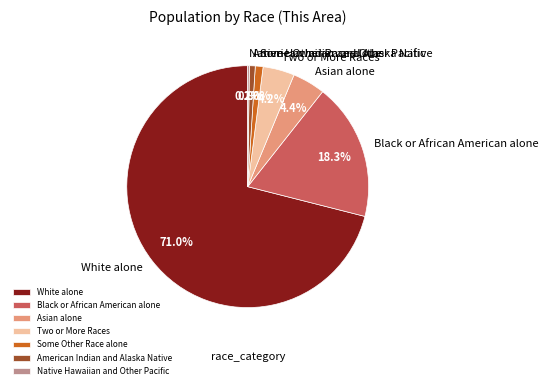

Does American Indian and Alaska Native represent more than half of the total?

No